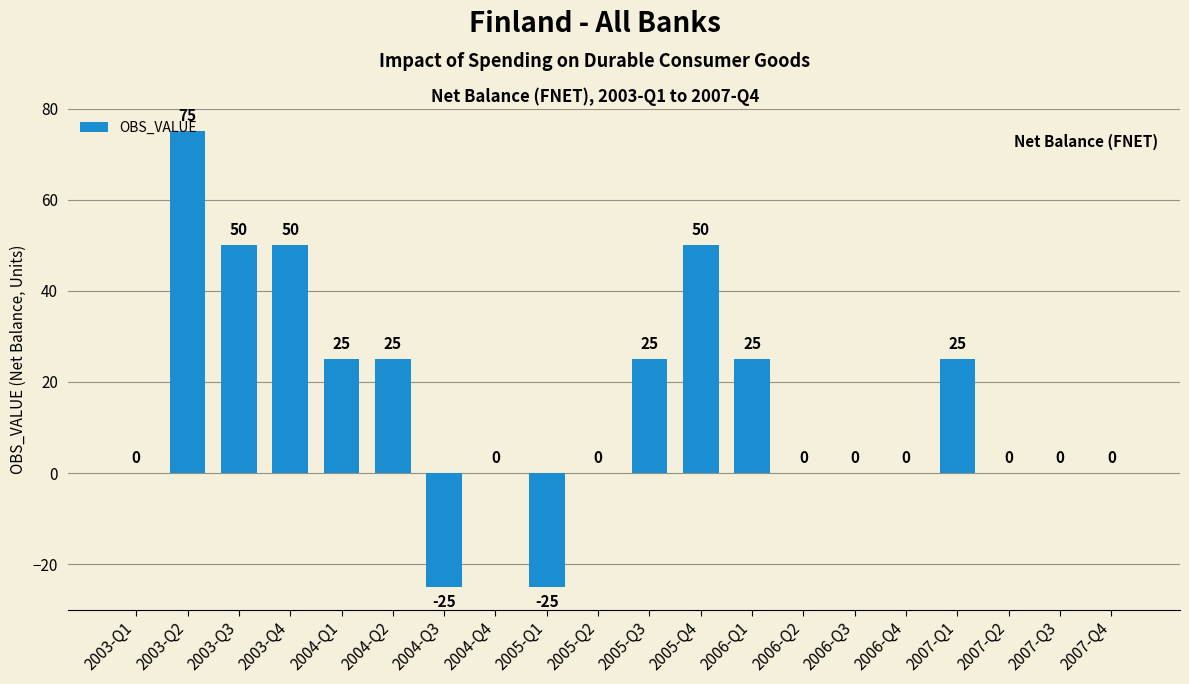

Reading left to right, list all the values displayed in this chart.

2003-Q1=0	2003-Q2=75	2003-Q3=50	2003-Q4=50	2004-Q1=25	2004-Q2=25	2004-Q3=-25	2004-Q4=0	2005-Q1=-25	2005-Q2=0	2005-Q3=25	2005-Q4=50	2006-Q1=25	2006-Q2=0	2006-Q3=0	2006-Q4=0	2007-Q1=25	2007-Q2=0	2007-Q3=0	2007-Q4=0